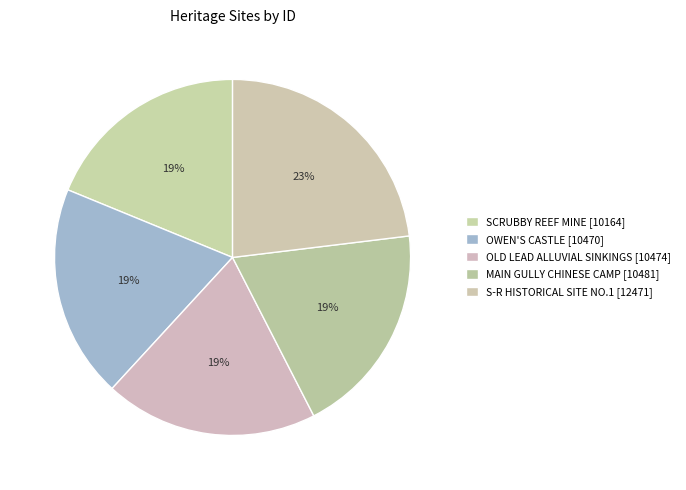

What percentage is the SCRUBBY REEF MINE slice, to the nearest percent?

19%